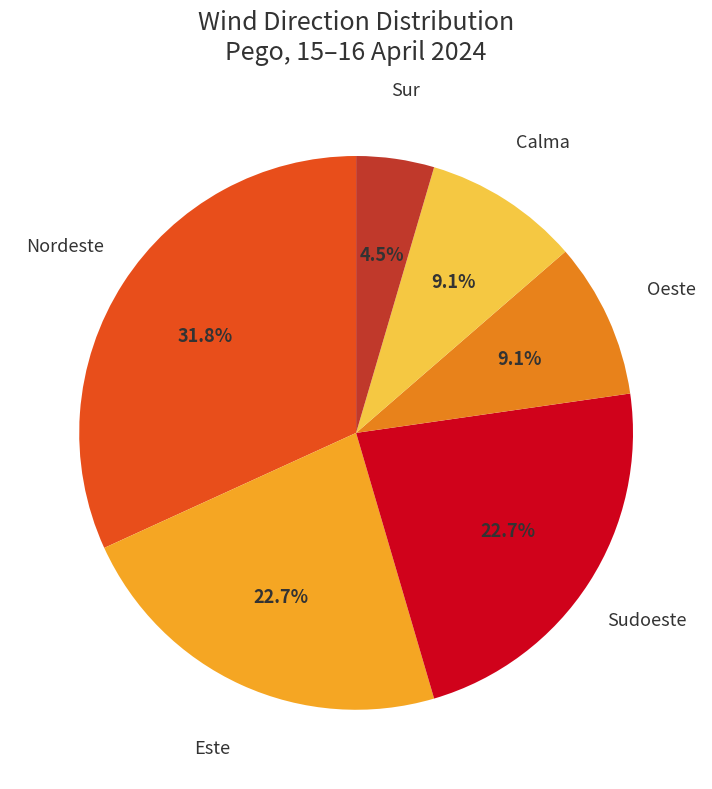

How many segments does this pie chart have?

6